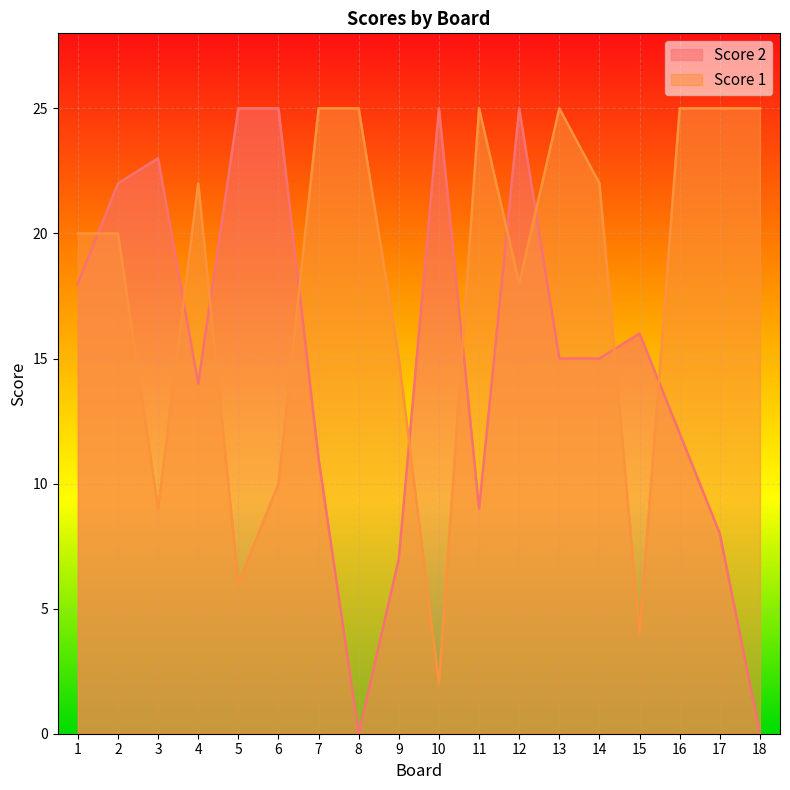

Reading right to left, list all the values displayed in this chart.

Score 2: 18=0	17=8	16=12	15=16	14=15	13=15	12=25	11=9	10=25	9=7	8=0	7=11	6=25	5=25	4=14	3=23	2=22	1=18
Score 1: 18=25	17=25	16=25	15=4	14=22	13=25	12=18	11=25	10=2	9=15	8=25	7=25	6=10	5=6	4=22	3=9	2=20	1=20